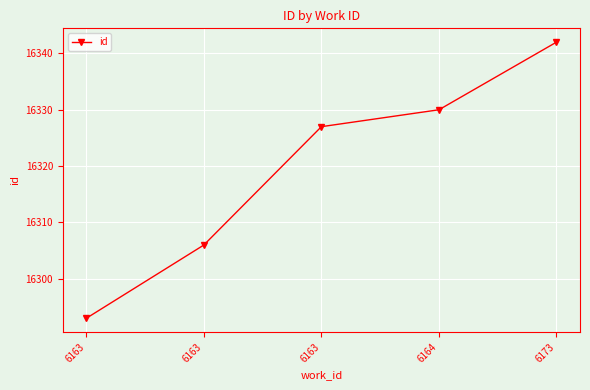

True or false: the data has more than 0 interior local peaks.

False